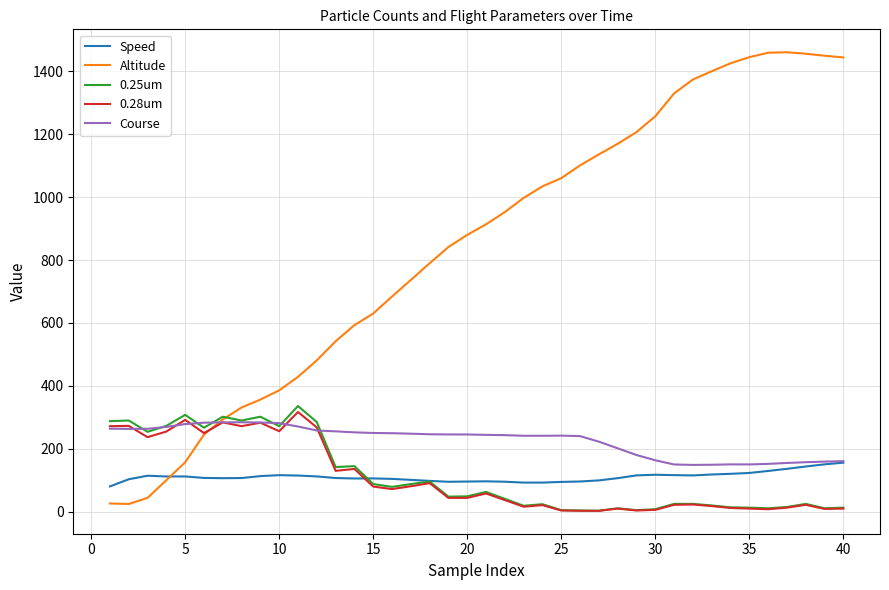

Count the number of categories in the chart.

40